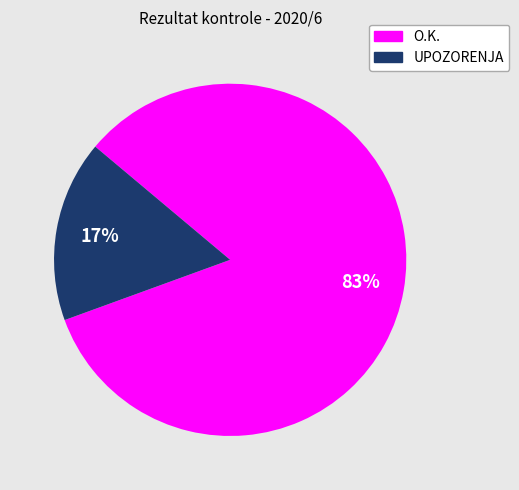

Combined, do O.K. and UPOZORENJA account for over 50%?

Yes